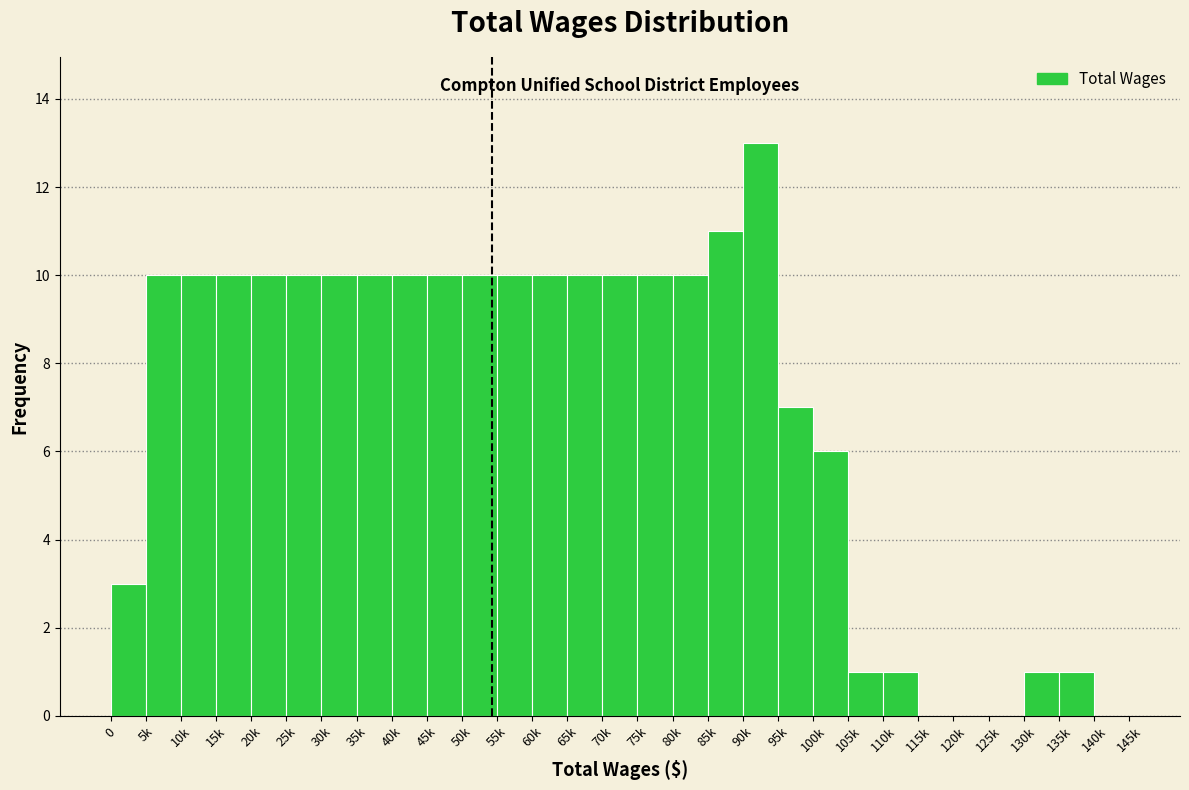

Reading left to right, transcribe all the data shown in this chart.

0=3	5k=10	10k=10	15k=10	20k=10	25k=10	30k=10	35k=10	40k=10	45k=10	50k=10	55k=10	60k=10	65k=10	70k=10	75k=10	80k=10	85k=11	90k=13	95k=7	100k=6	105k=1	110k=1	115k=0	120k=0	125k=0	130k=1	135k=1	140k=0